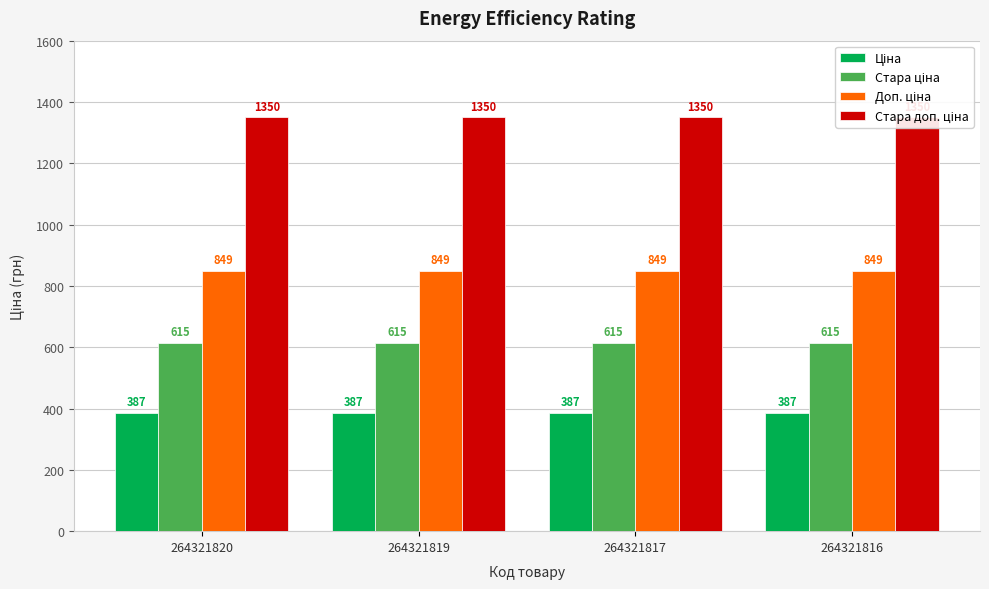

List the series in order of their overall mean, highest first.

Стара доп. ціна, Доп. ціна, Стара ціна, Ціна